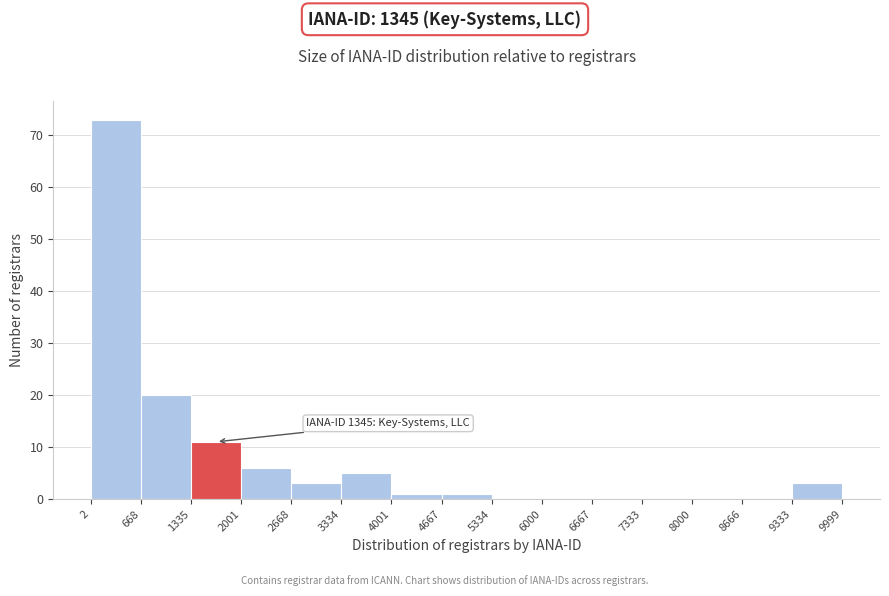

Over which range of the x-axis is the bar tallest?

2 to 668